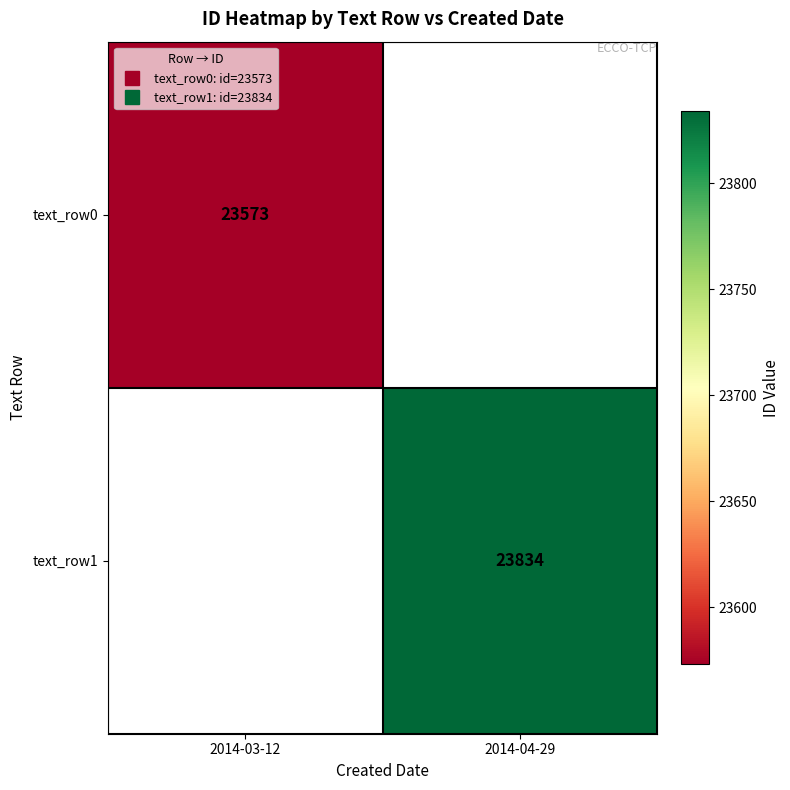

How many series are shown in this chart?

2